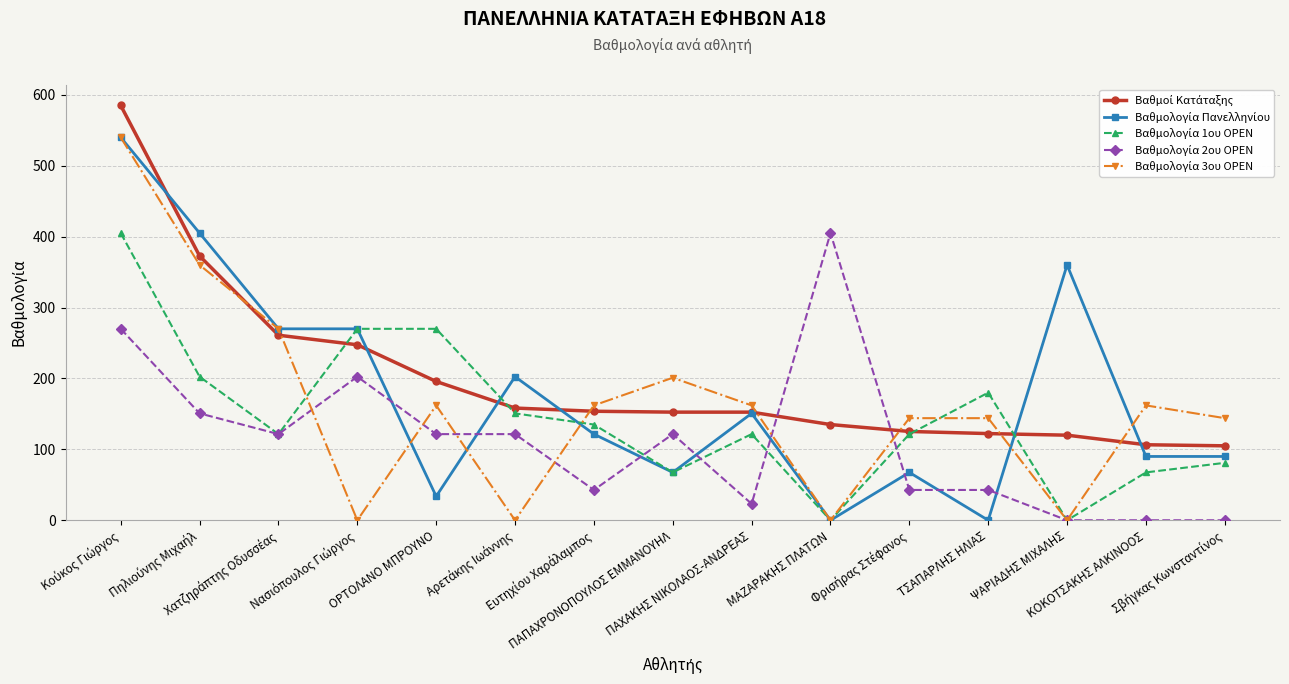

True or false: Βαθμολογία 2ου OPEN has a value of -171.8 at ΨΑΡΙΑΔΗΣ ΜΙΧΑΛΗΣ.

False